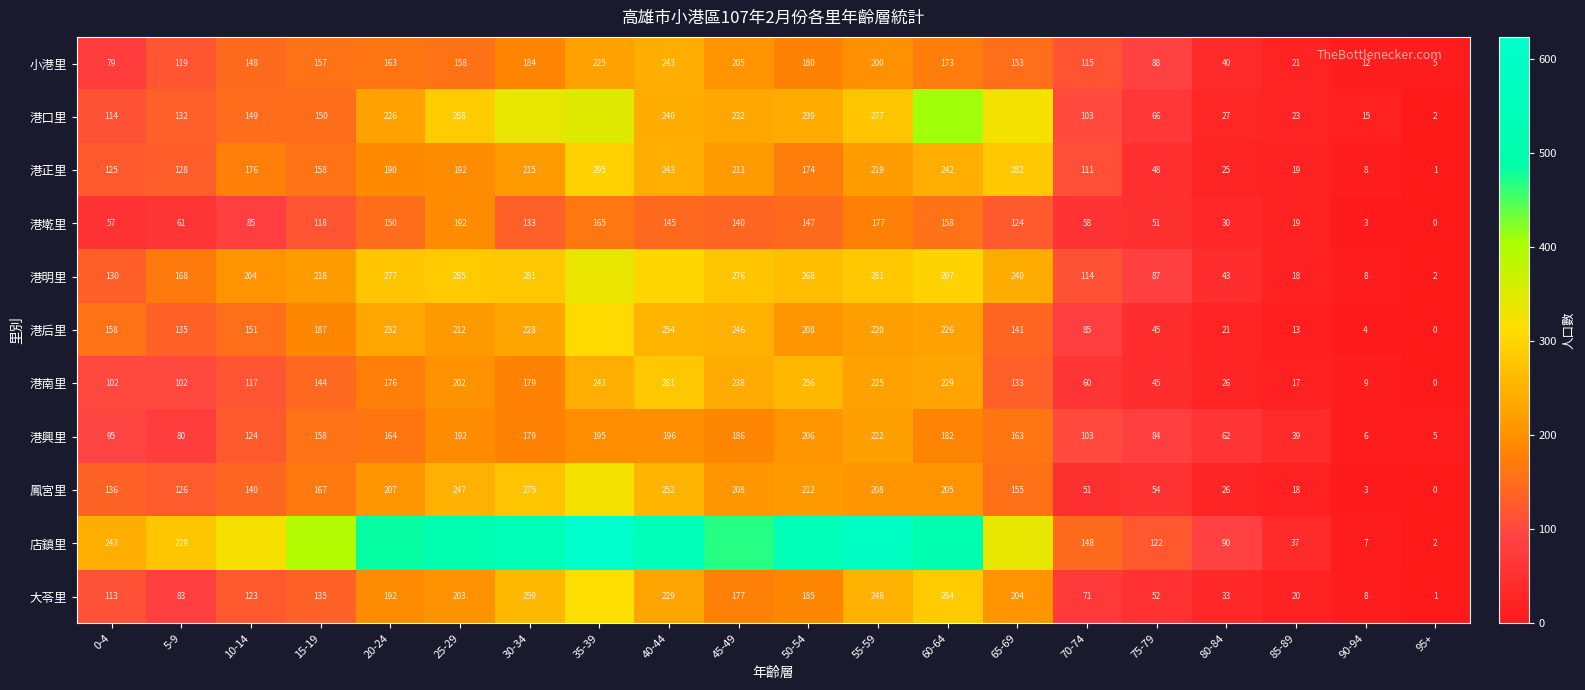

How many distinct data groups are displayed?

11